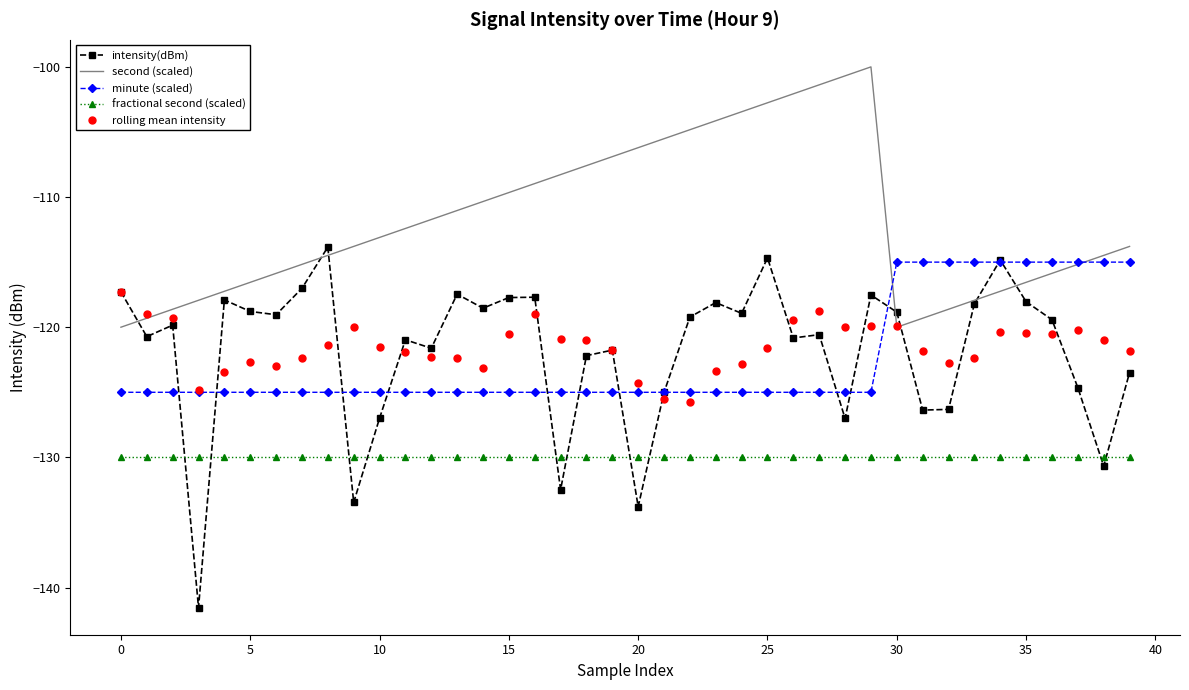

Which series has the largest total across all categories?

second (scaled)